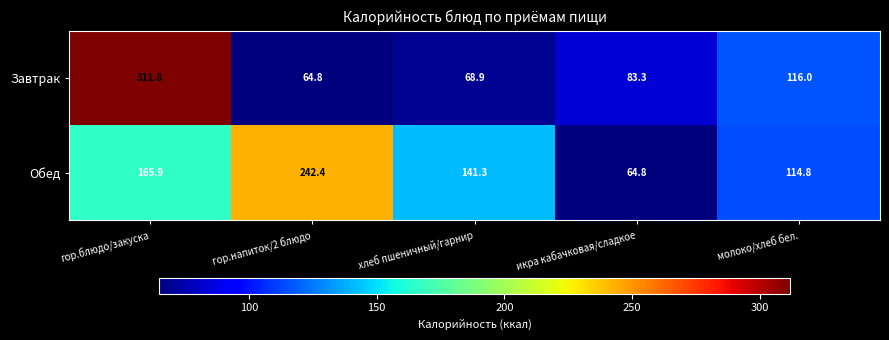

What is the difference between the highest and lowest values at гор.напиток/2 блюдо?

177.6